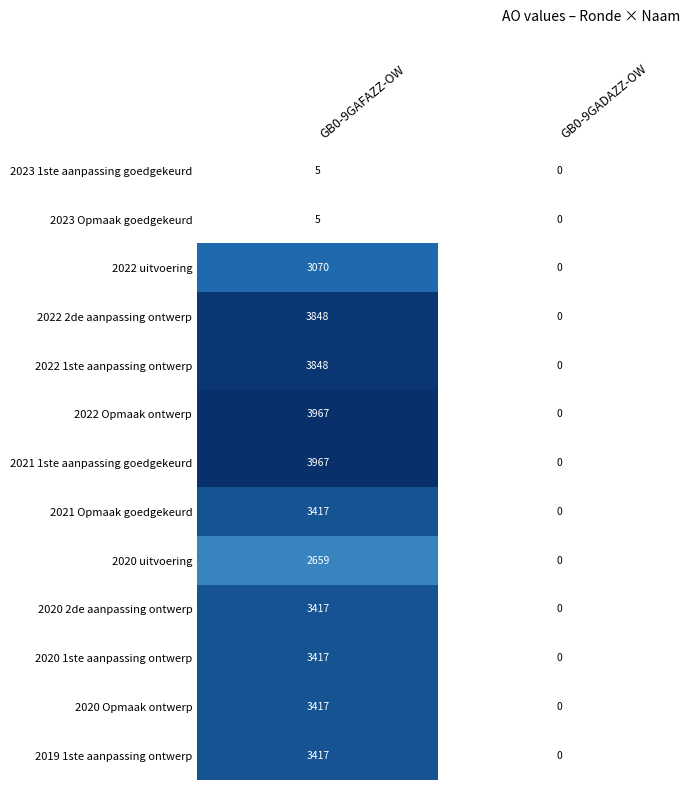

True or false: 2023 Opmaak goedgekeurd has a value of 8 at GB0-9GAFAZZ-OW.

False